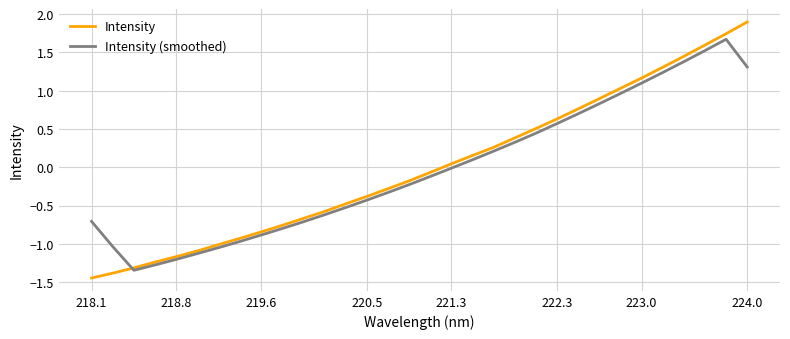

Which series has the widest spread of values?

Intensity